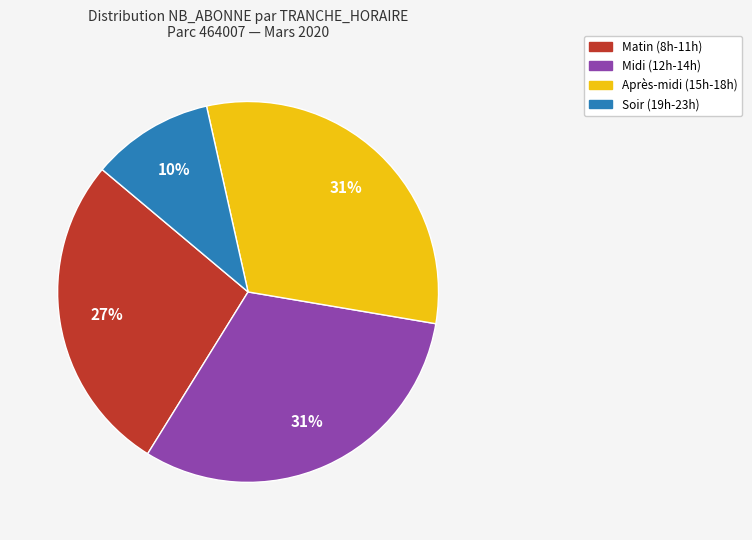

Is there any slice that represents more than half of the pie?

No